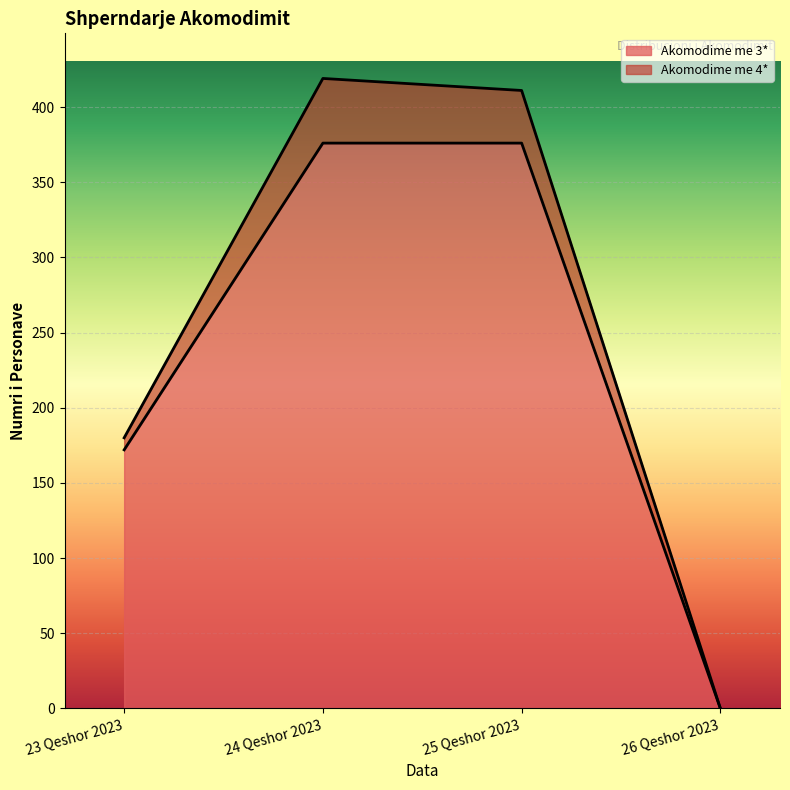

List the labels in order of value, largest first.

24 Qeshor 2023, 25 Qeshor 2023, 23 Qeshor 2023, 26 Qeshor 2023